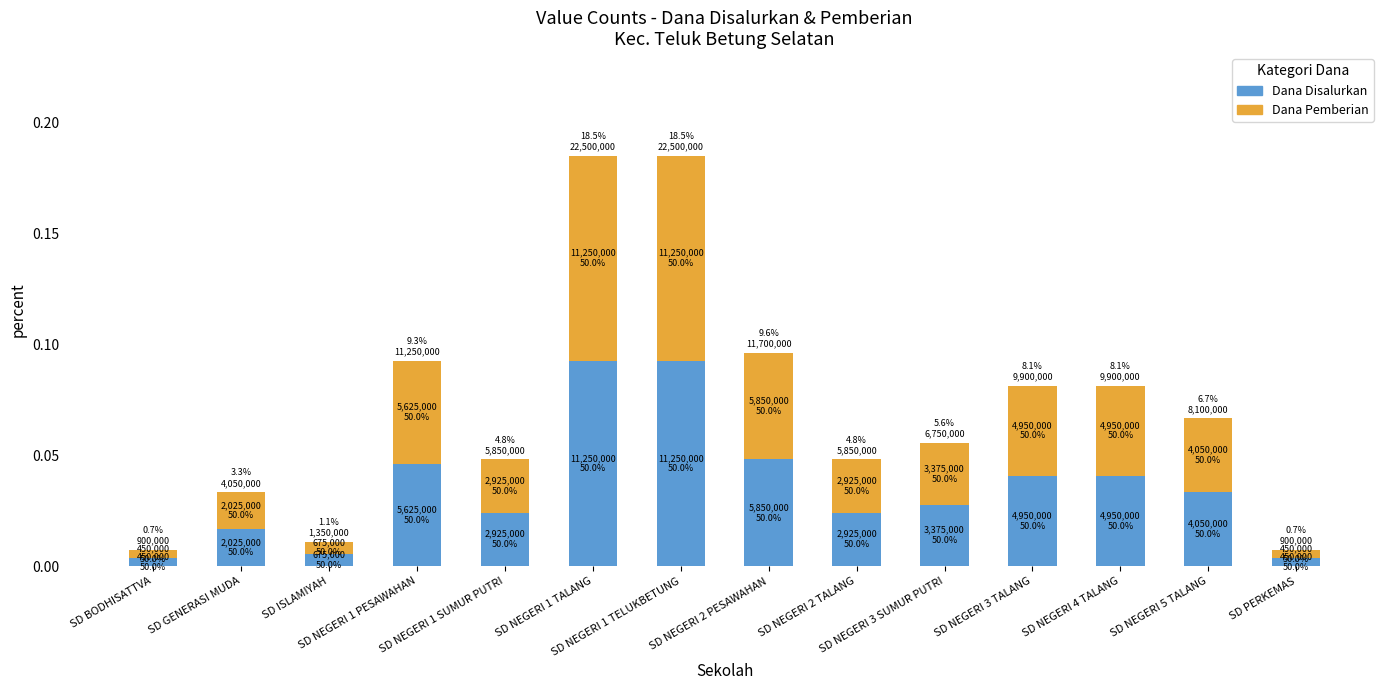

Rank the series at SD BODHISATTVA from highest to lowest value.

Dana Disalurkan, Dana Pemberian